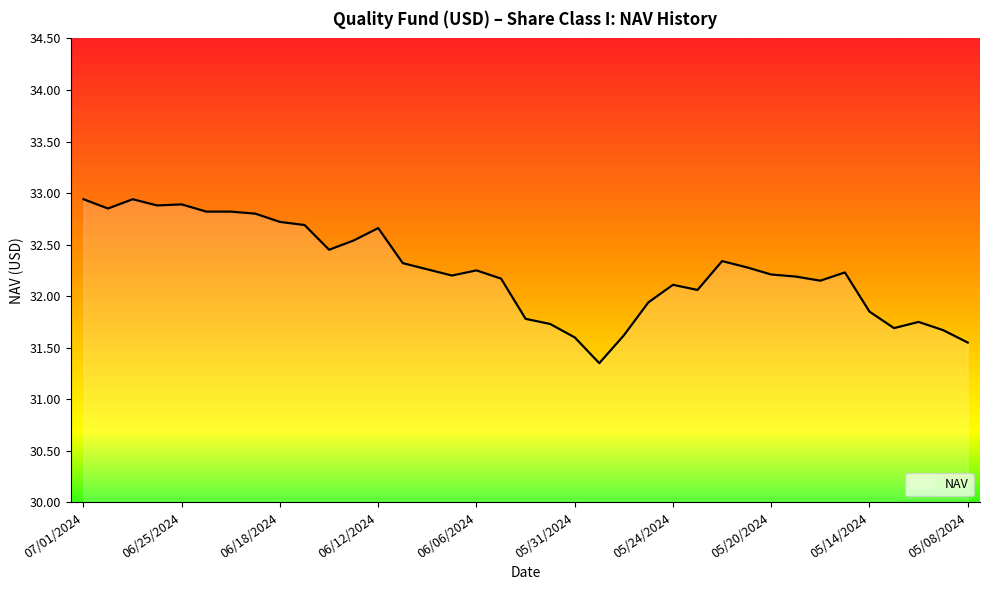

What is the difference between the maximum and minimum values?

1.6